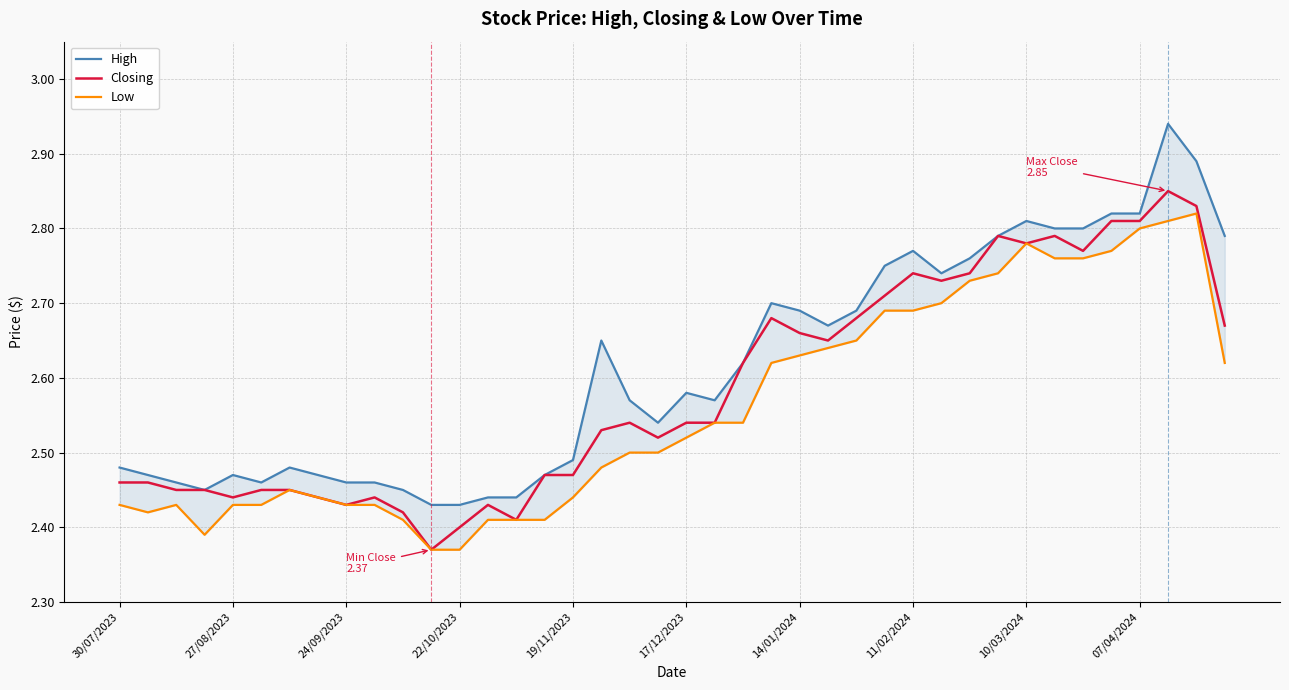

The Closing series shows 1.0 at 30/07/2023. True or false?

False